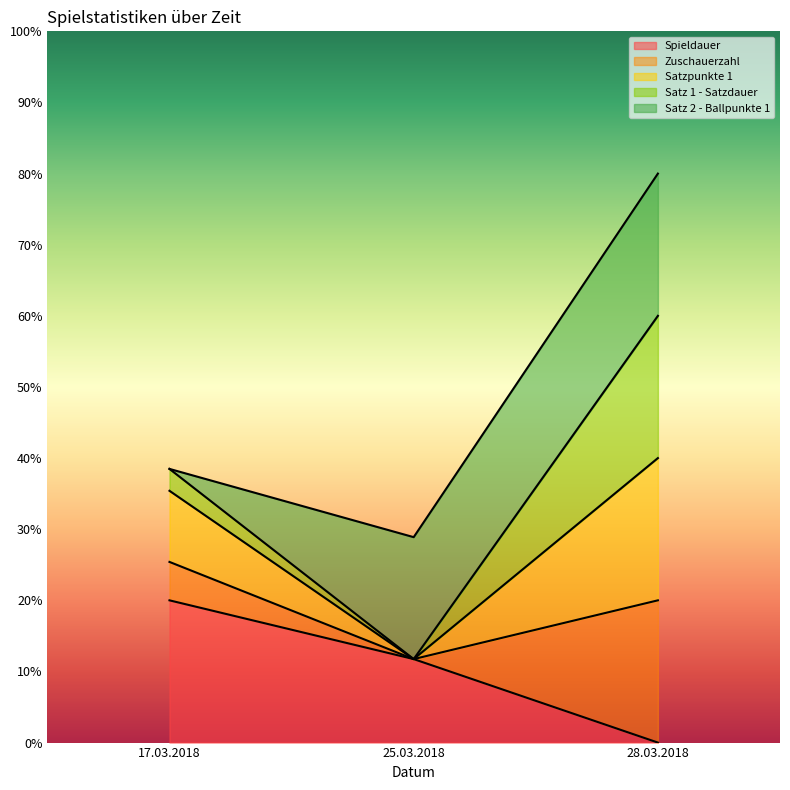

Reading left to right, what are the values for Spieldauer?

20.0	11.7	0.0